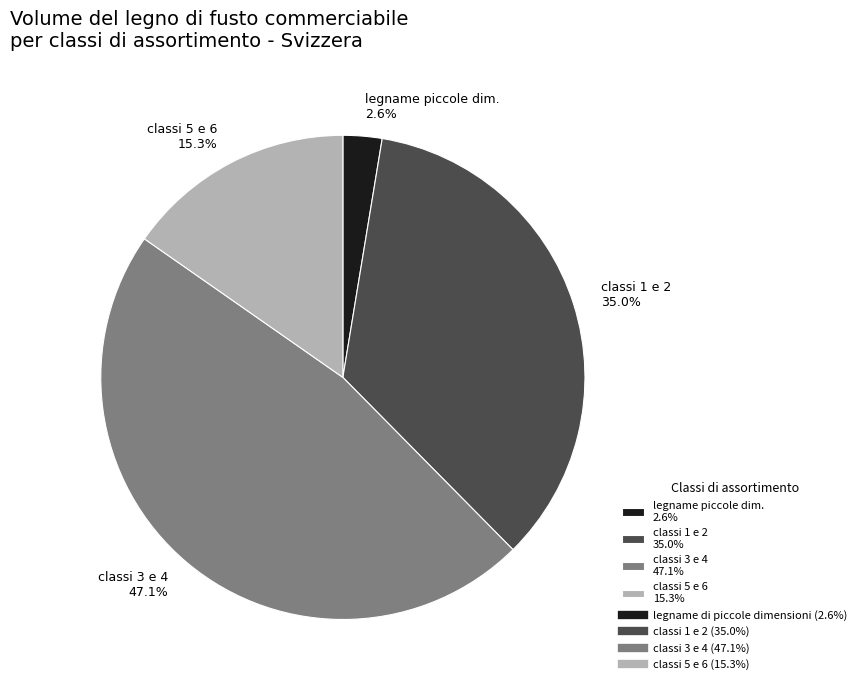

Is there a majority slice in this chart?

No